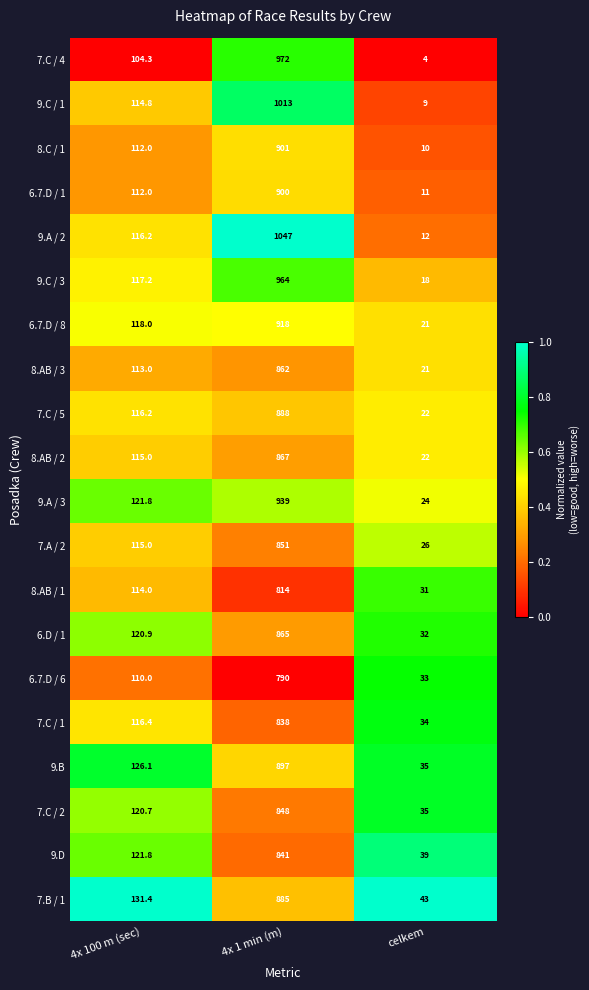

How many 9.C / 1 values are between 9 and 1013?

3